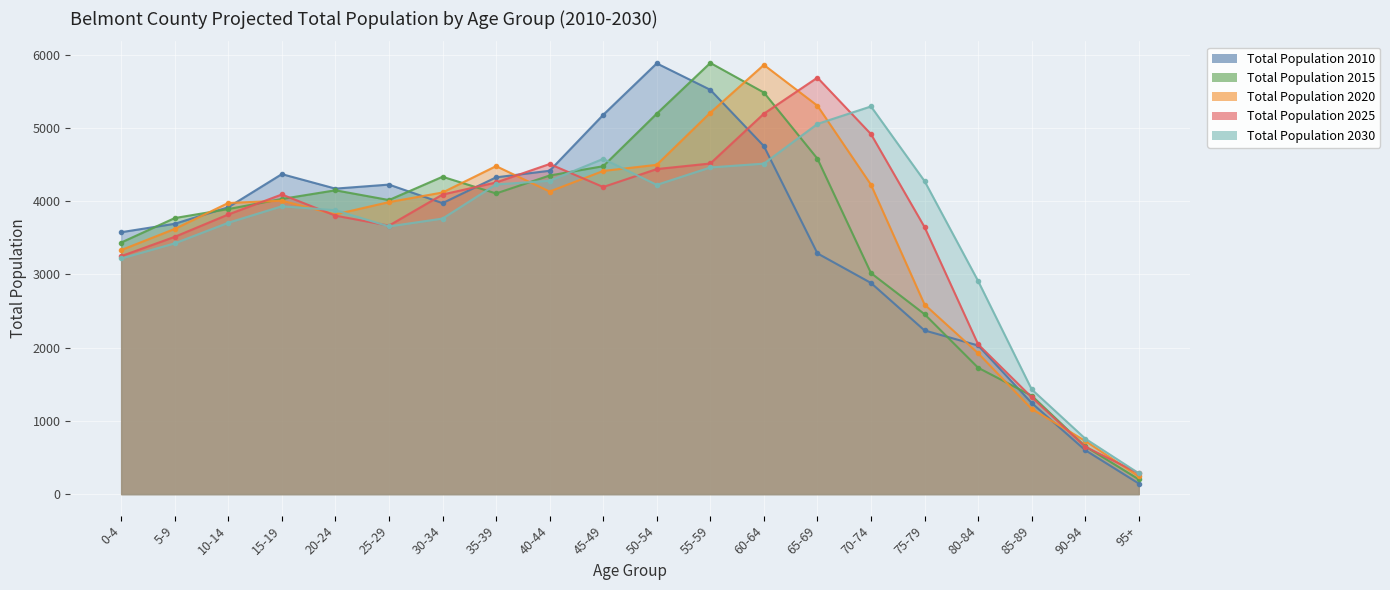

How many interior local peaks does the Total Population 2010 series have?

3